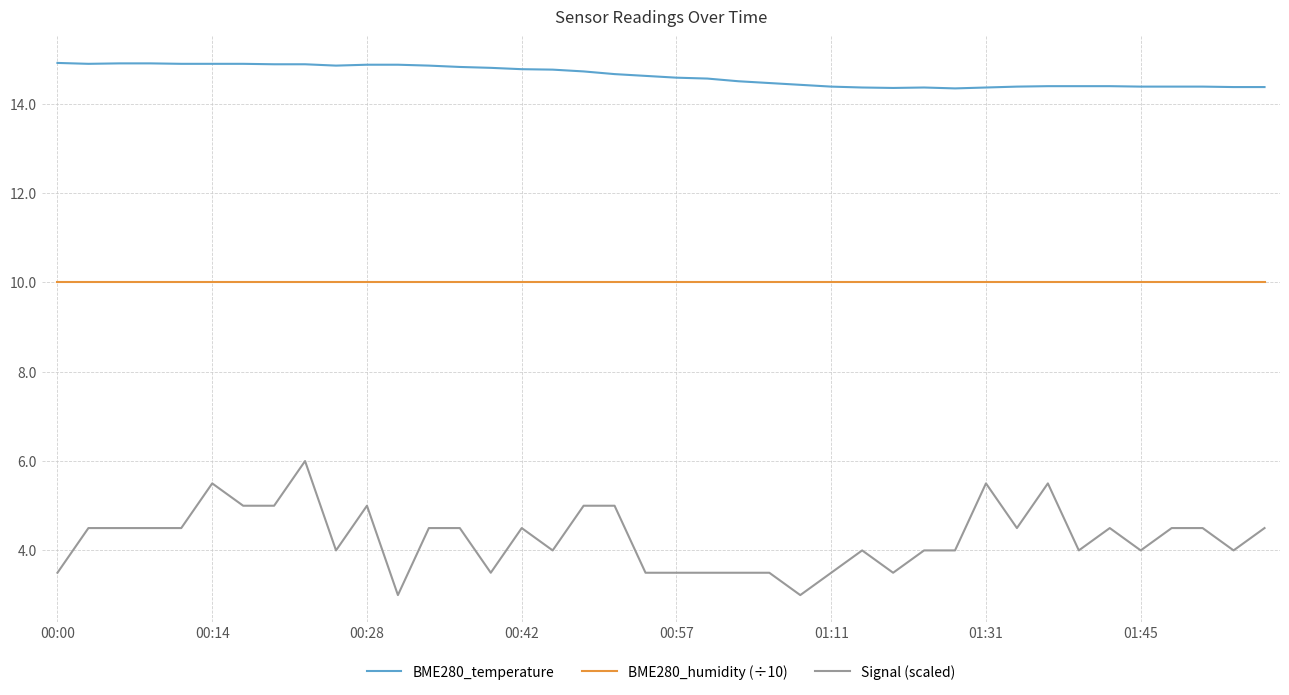

At how many categories does at least one series exceed 3?

40